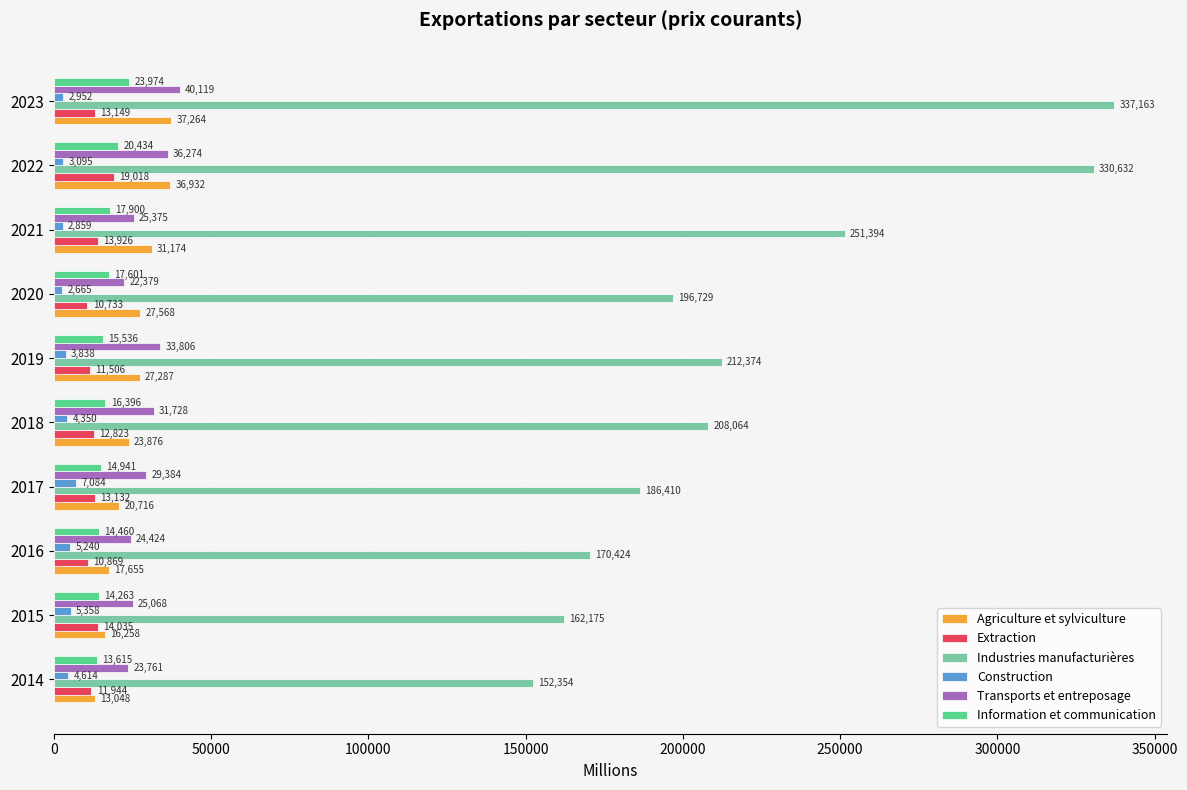

Which label corresponds to the smallest value in the chart?

2020